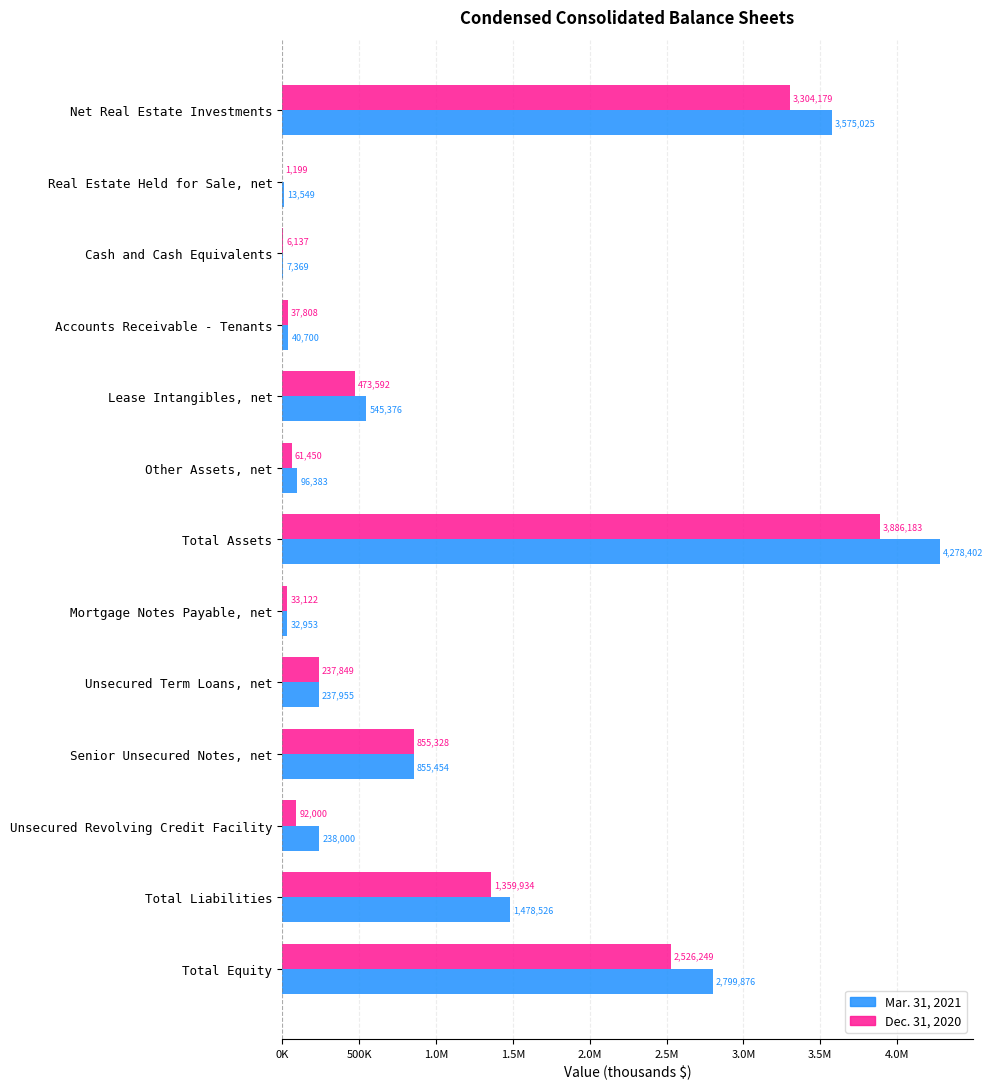

What are all the series names shown in the legend?

Mar. 31, 2021, Dec. 31, 2020